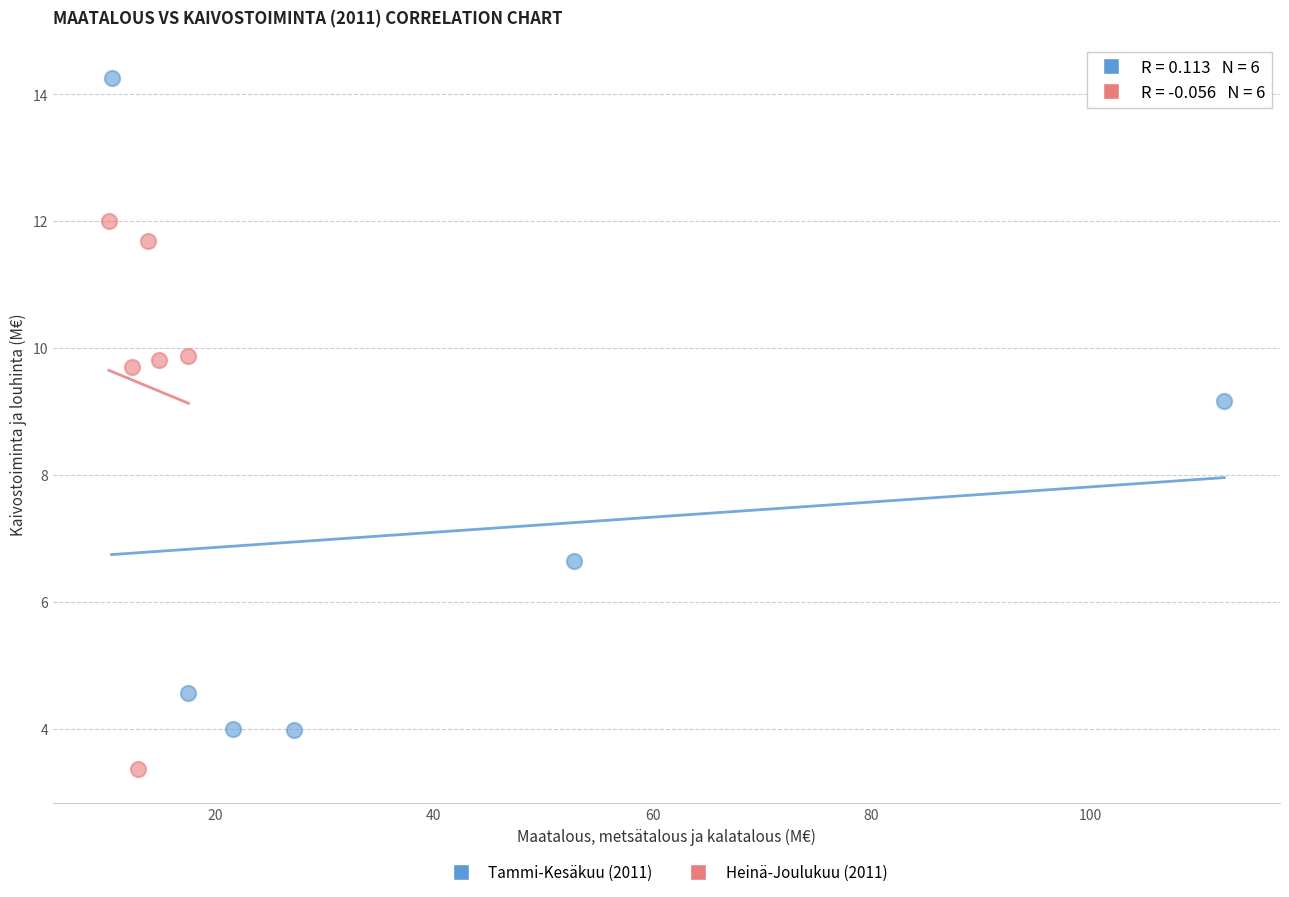

Which series reaches the maximum Y coordinate?

Tammi-Kesäkuu (2011)